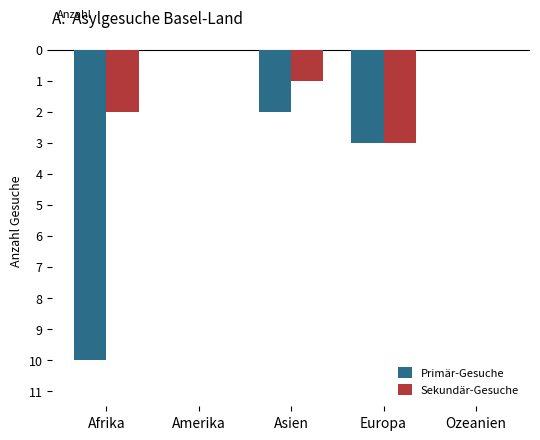

Between Ozeanien and Asien, which is larger?

Ozeanien